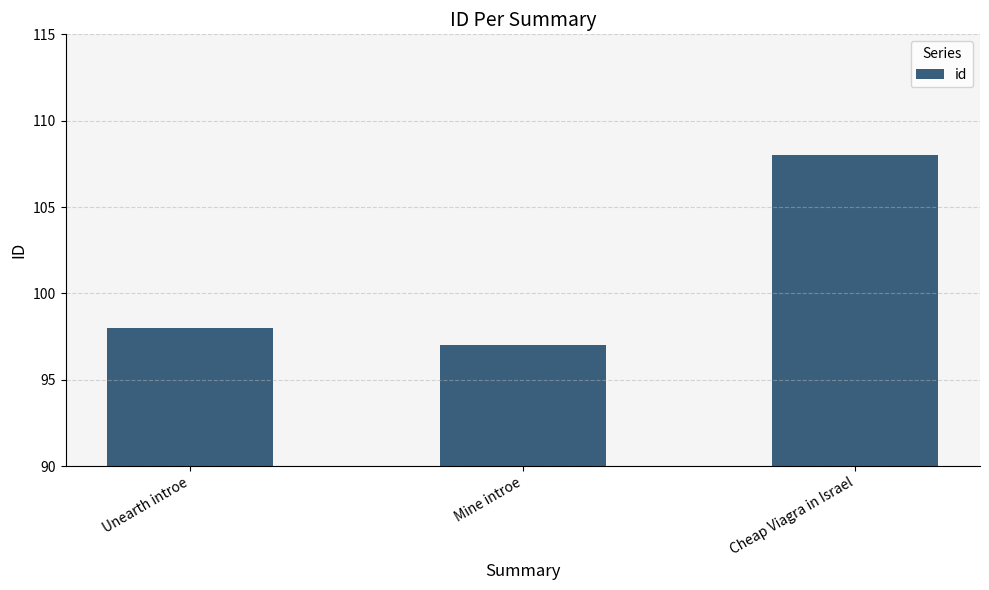

What is the approximate value at Cheap Viagra in Israel, to the nearest 10?

110